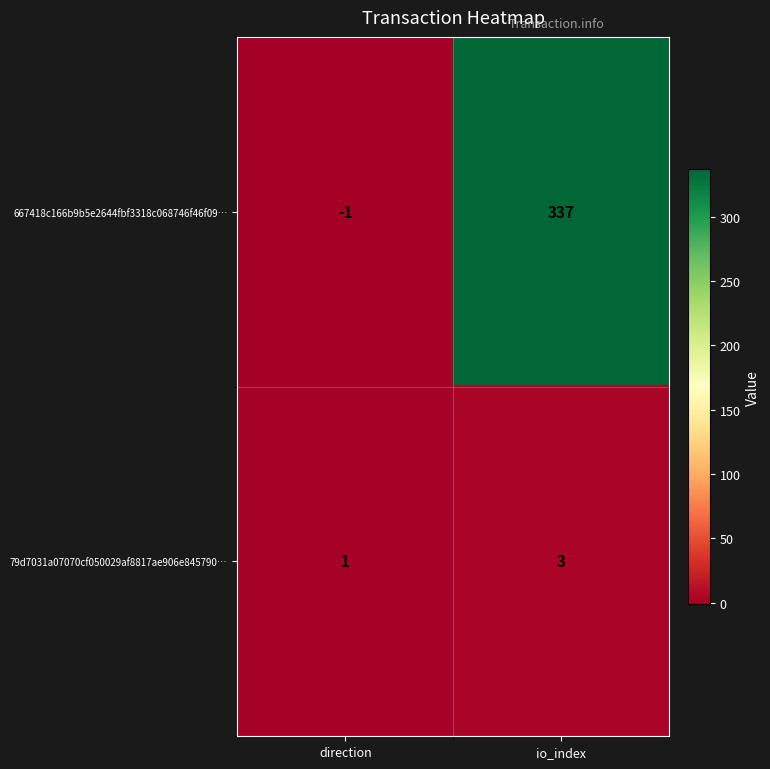

Which series has the widest spread of values?

667418c166b9b5e2644fbf3318c068746f46f09…